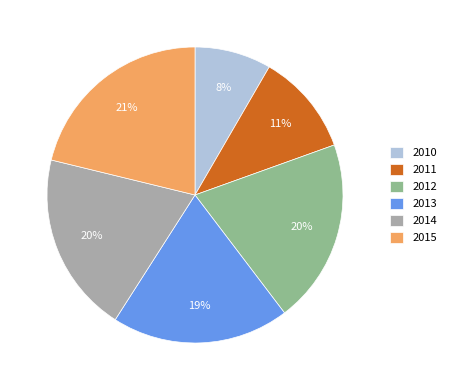

How many segments does this pie chart have?

6